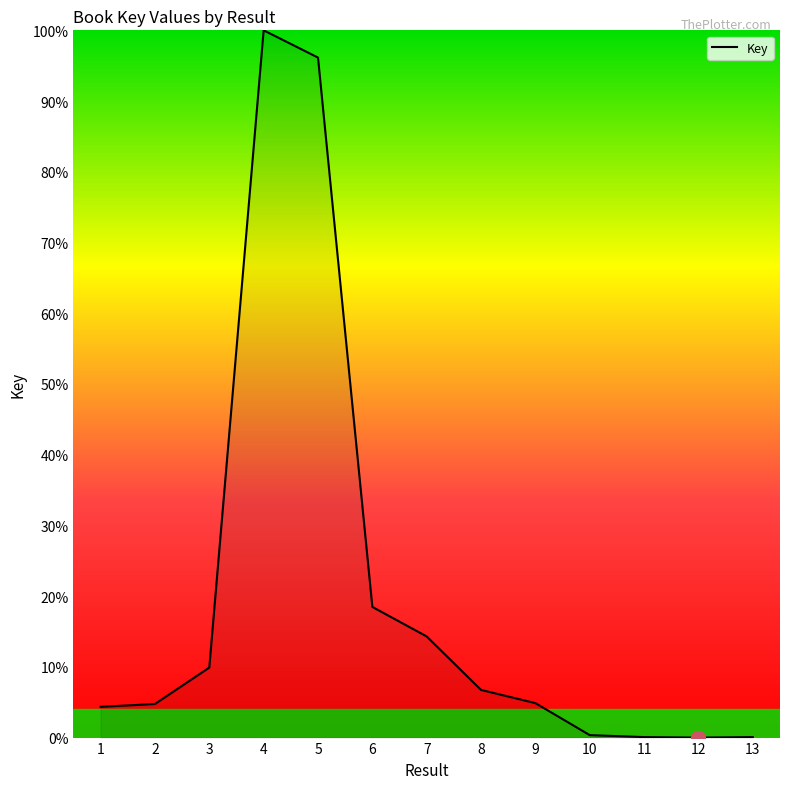

What is the difference between the maximum and minimum values?

100.0